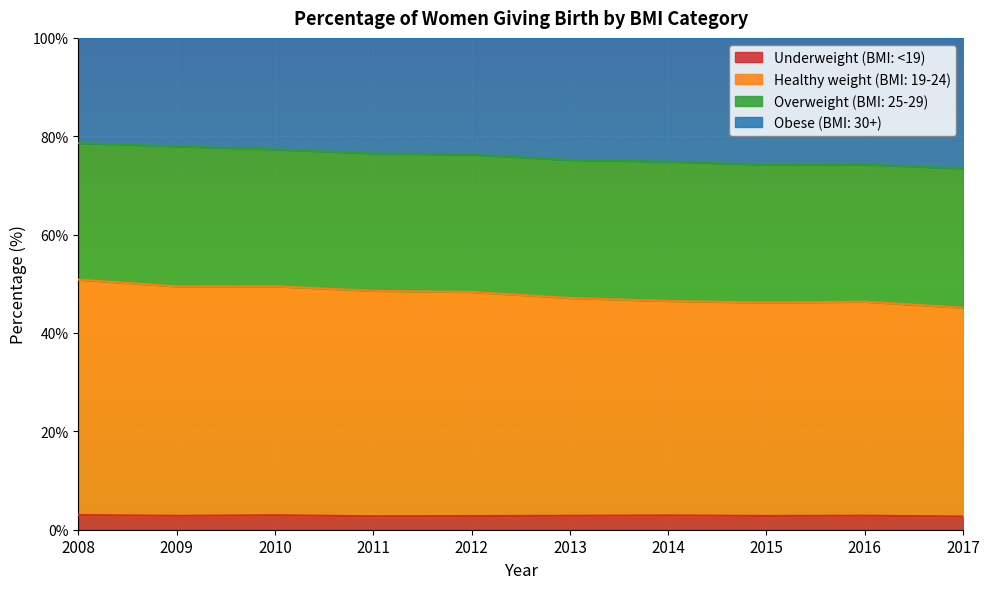

True or false: Healthy weight (BMI: 19-24) and Underweight (BMI: <19) intersect in this chart.

False